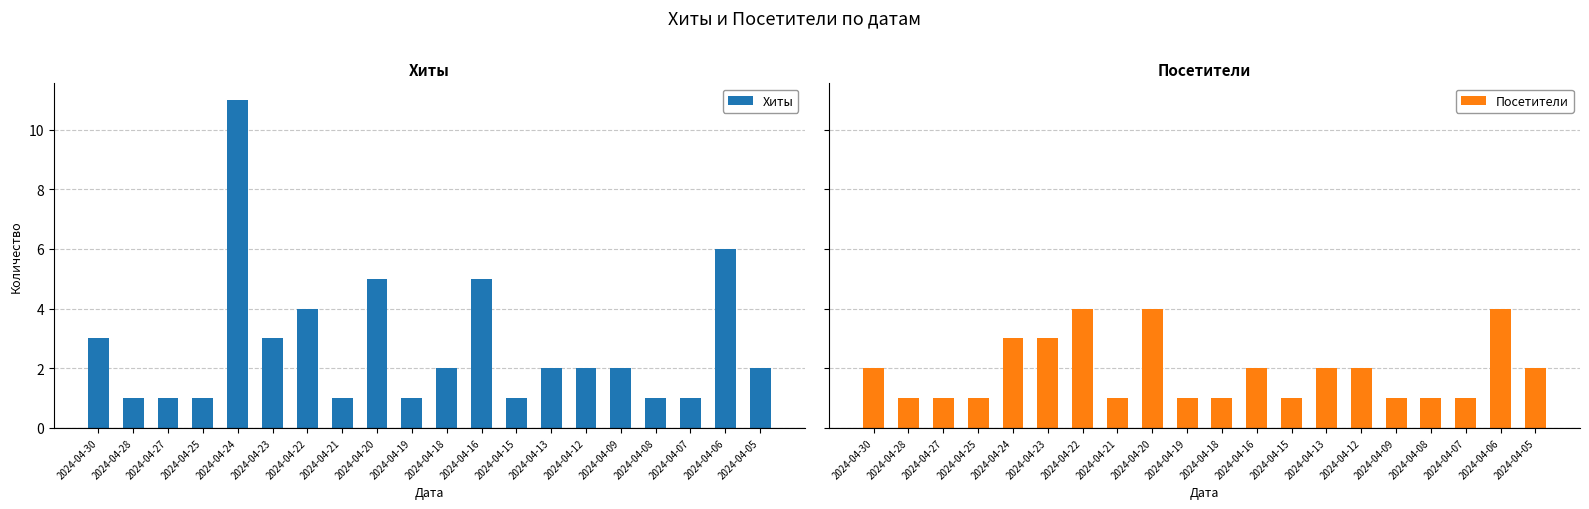

Which category has the lowest value across all series?

2024-04-28